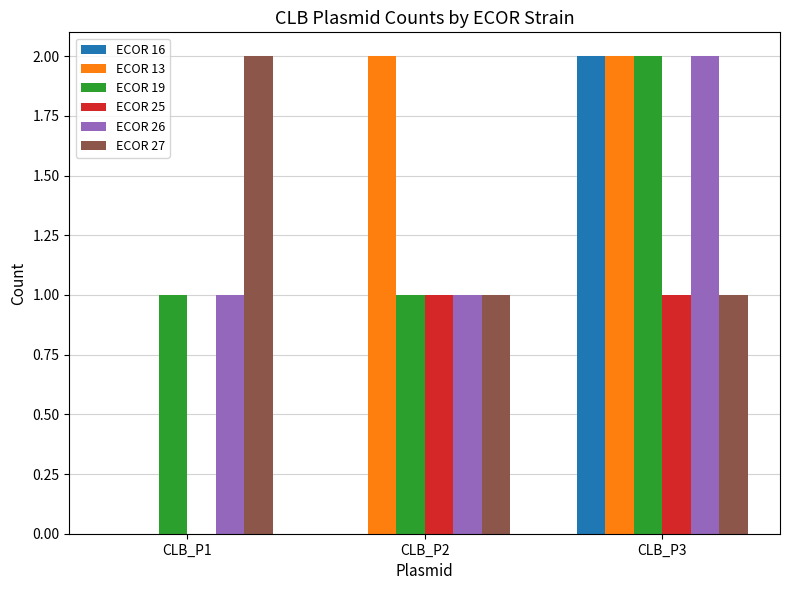

How many groups of bars are there?

3